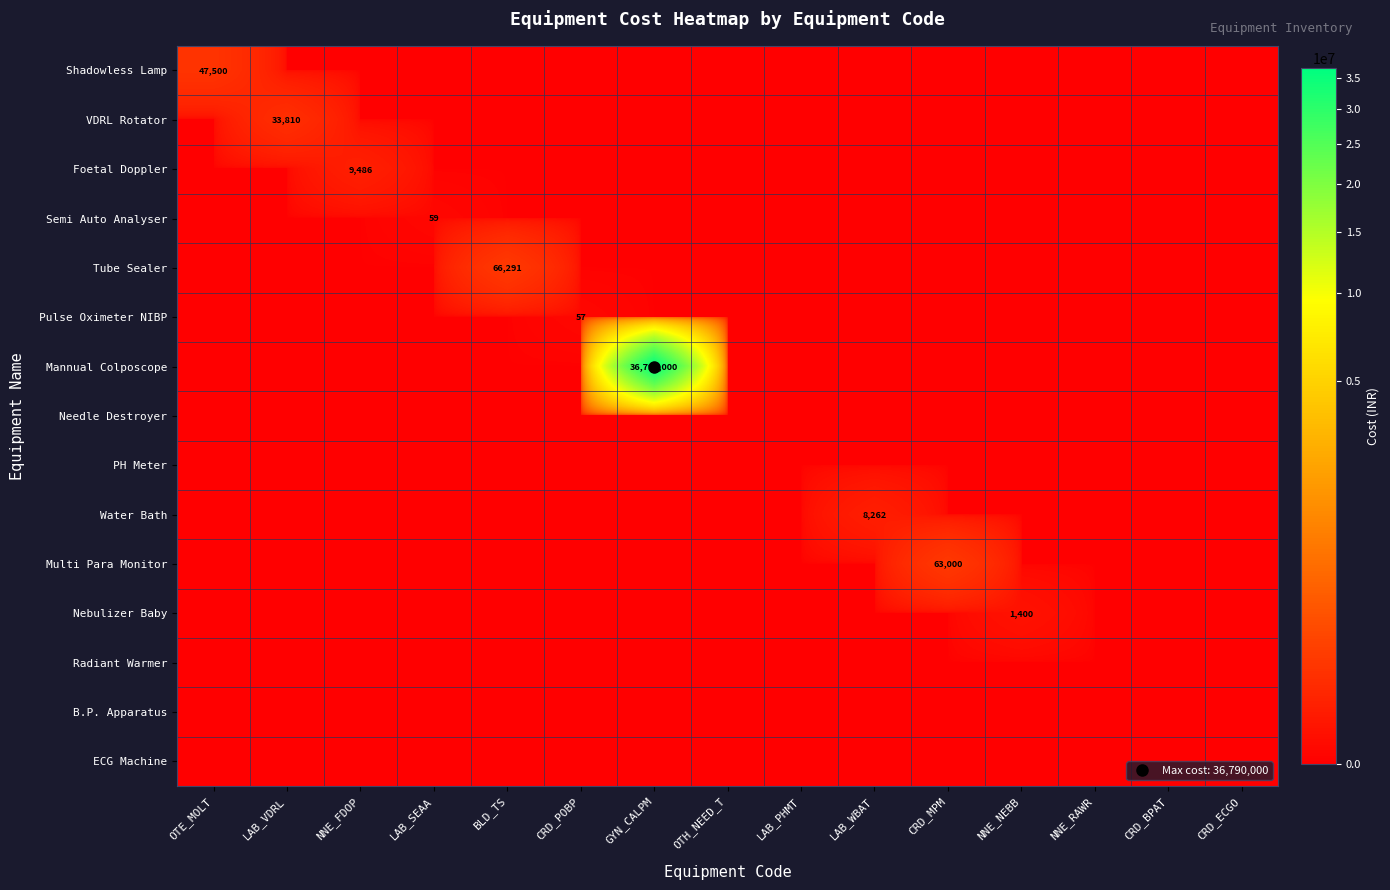

How many values in Pulse Oximeter NIBP are above zero?

1